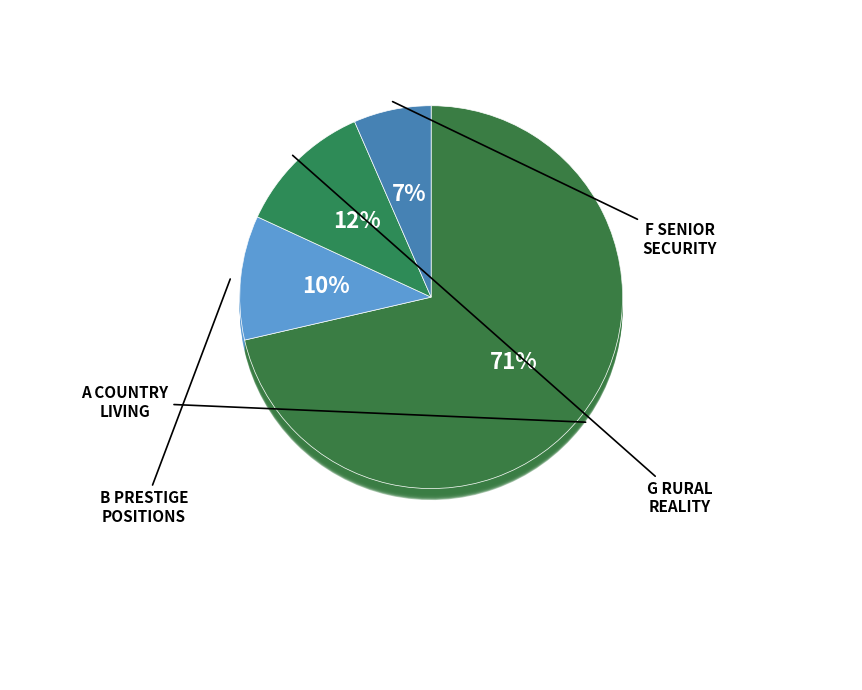

Which category has the biggest portion of the pie?

G Rural Reality